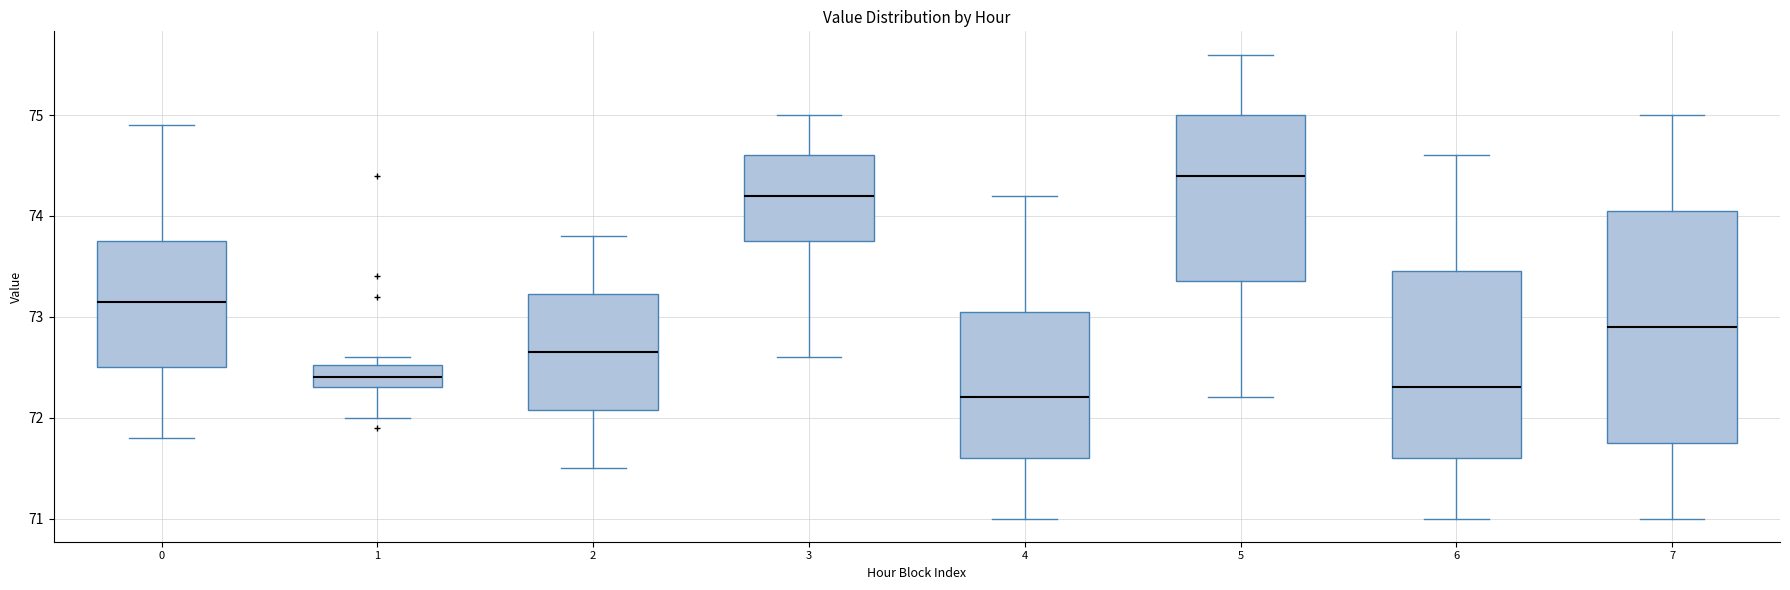

Comparing the boxes themselves (not the whiskers), which one is the tallest?

7